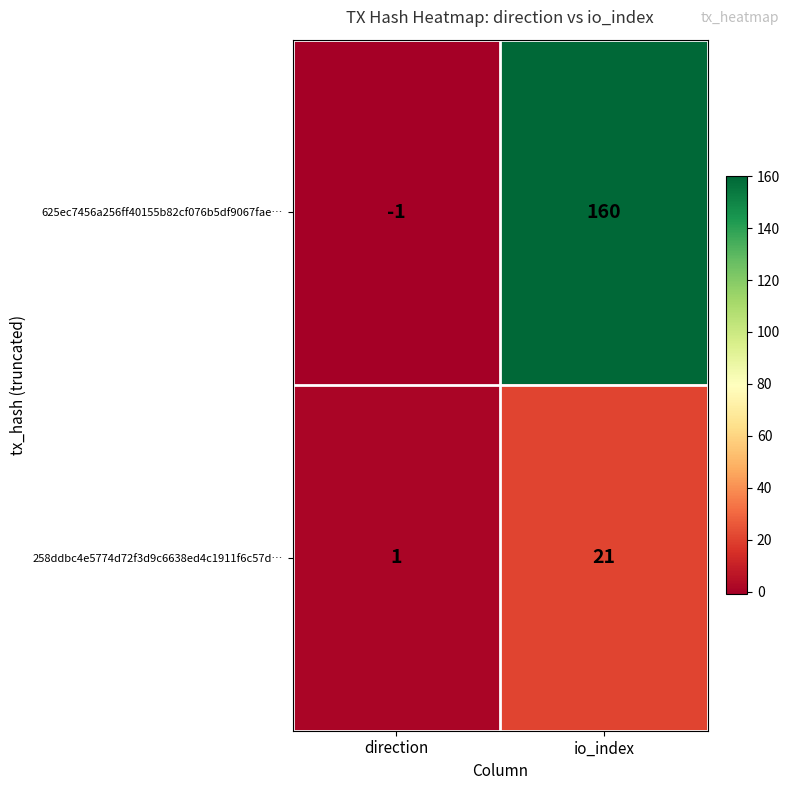

Which series has the largest range (max minus min)?

625ec7456a256ff40155b82cf076b5df9067fae…